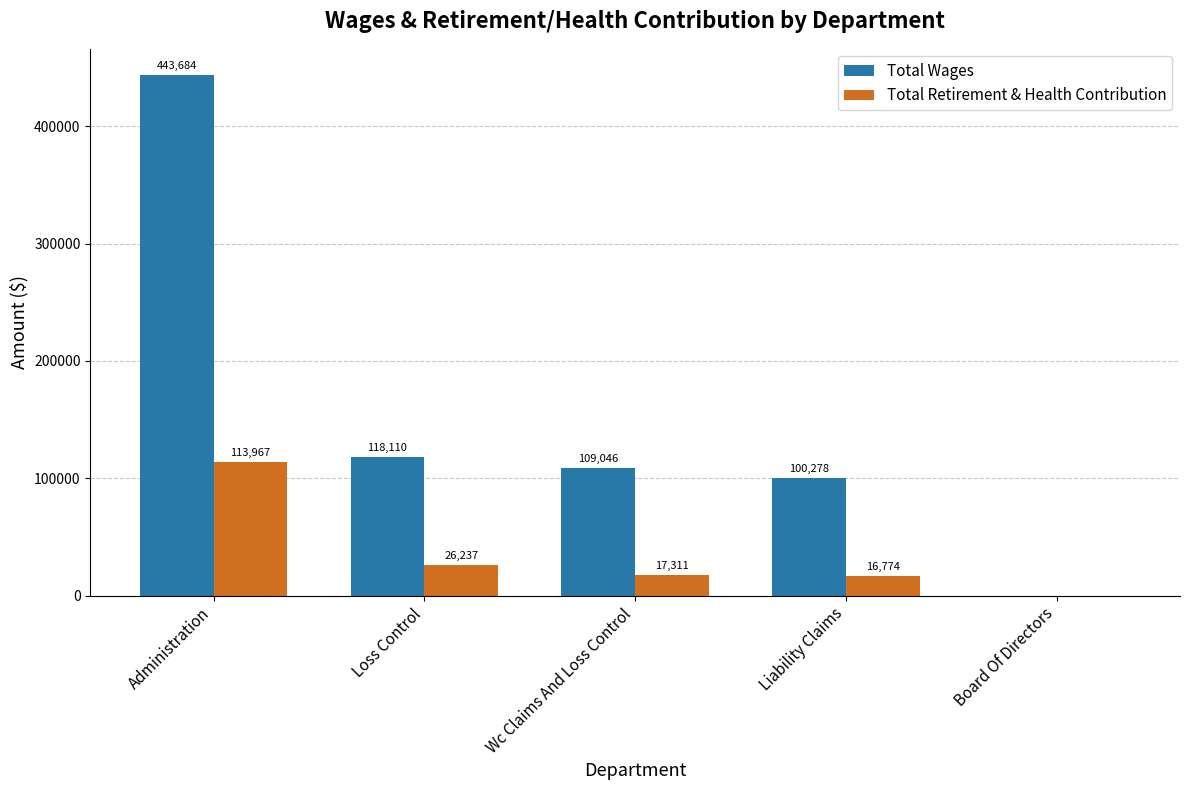

At which label does Total Retirement & Health Contribution reach its peak?

Administration